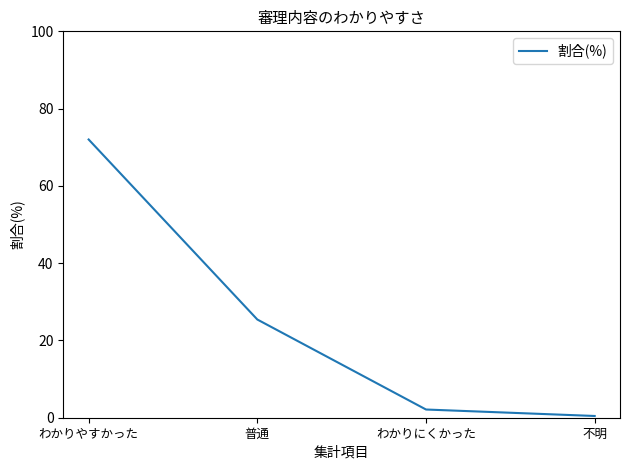

What position from the left is わかりにくかった?

3